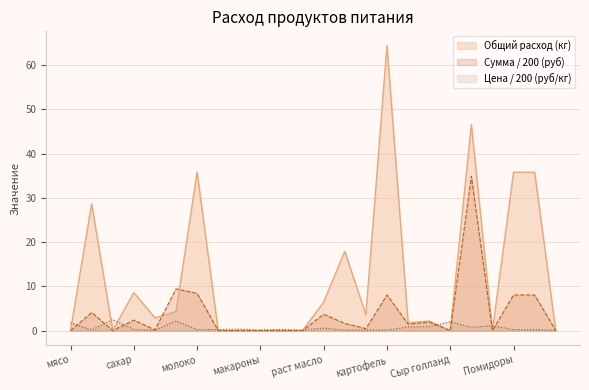

Is the value of Сумма (руб) at картофель greater than the value of Цена at мясо?

Yes